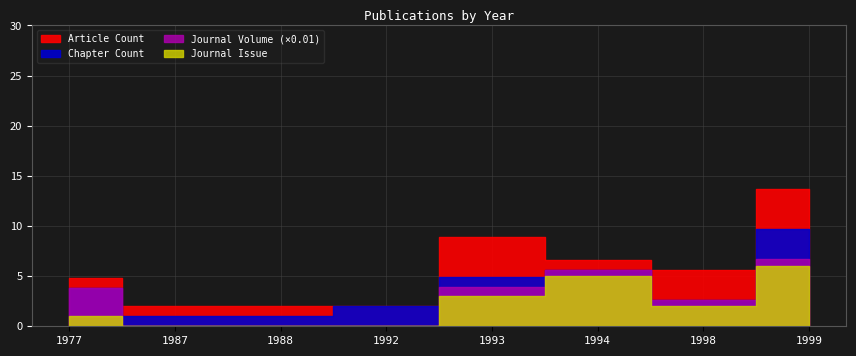

Rank the categories by Article Count value from highest to lowest.

1993, 1999, 1998, 1977, 1987, 1988, 1994, 1992